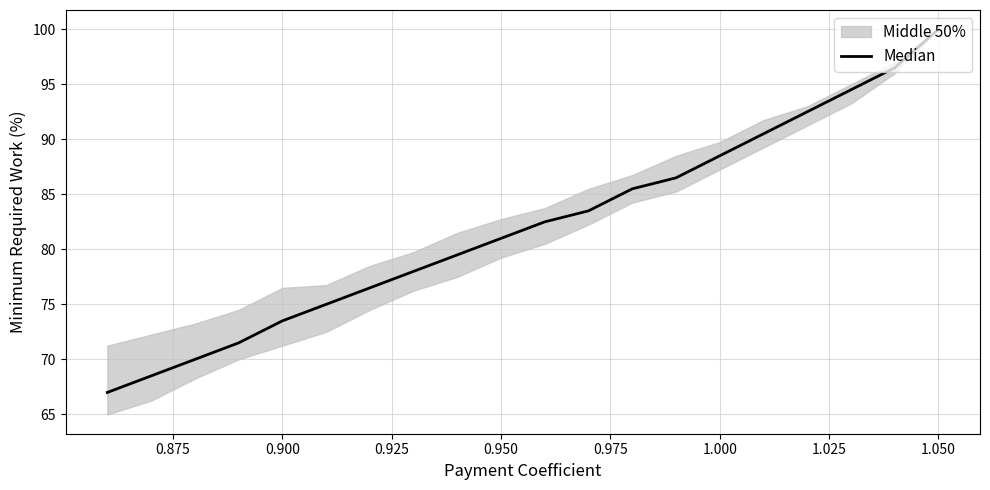

What is the maximum value shown in the chart?

100.0